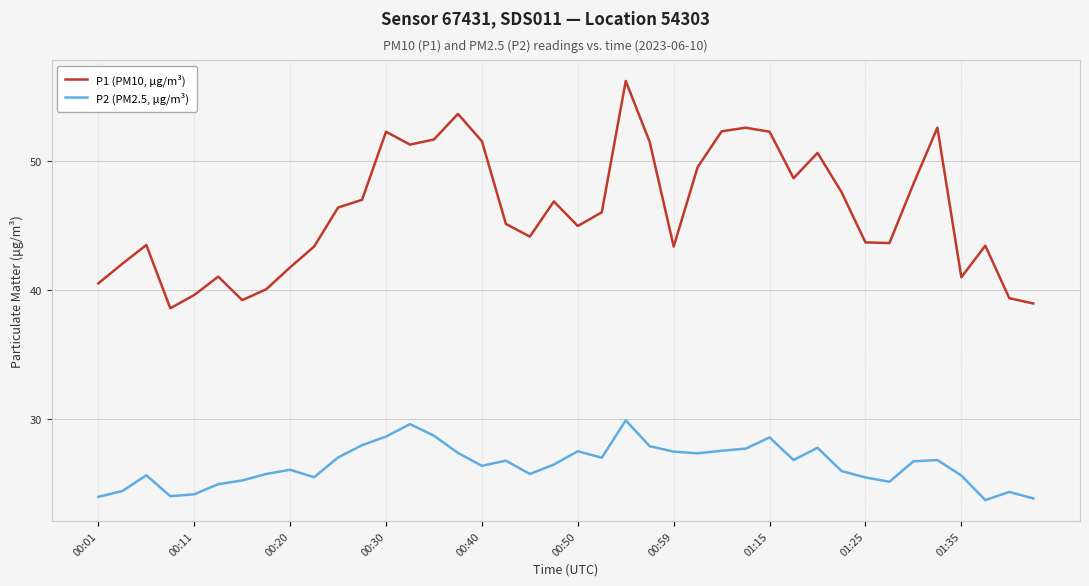

True or false: P1 (PM10, μg/m³) and P2 (PM2.5, μg/m³) intersect in this chart.

False